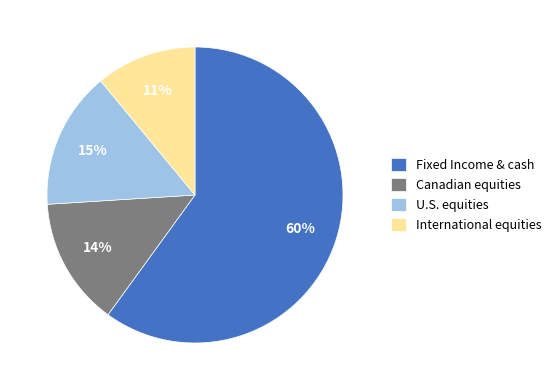

To the nearest percent, what is the average slice percentage?

25%